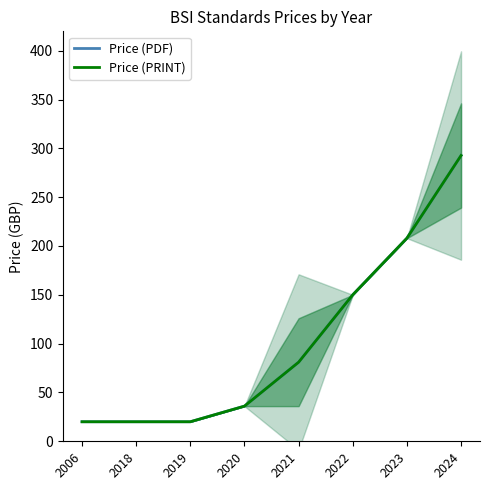

What is the greatest value displayed?

292.7